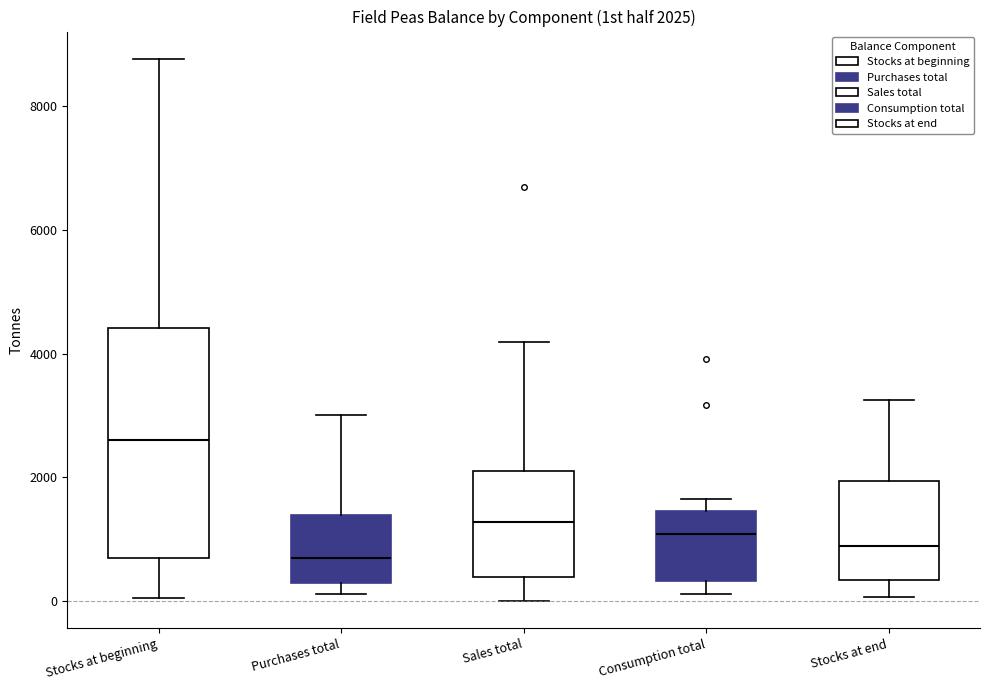

Comparing the boxes themselves (not the whiskers), which one is the tallest?

Stocks at beginning